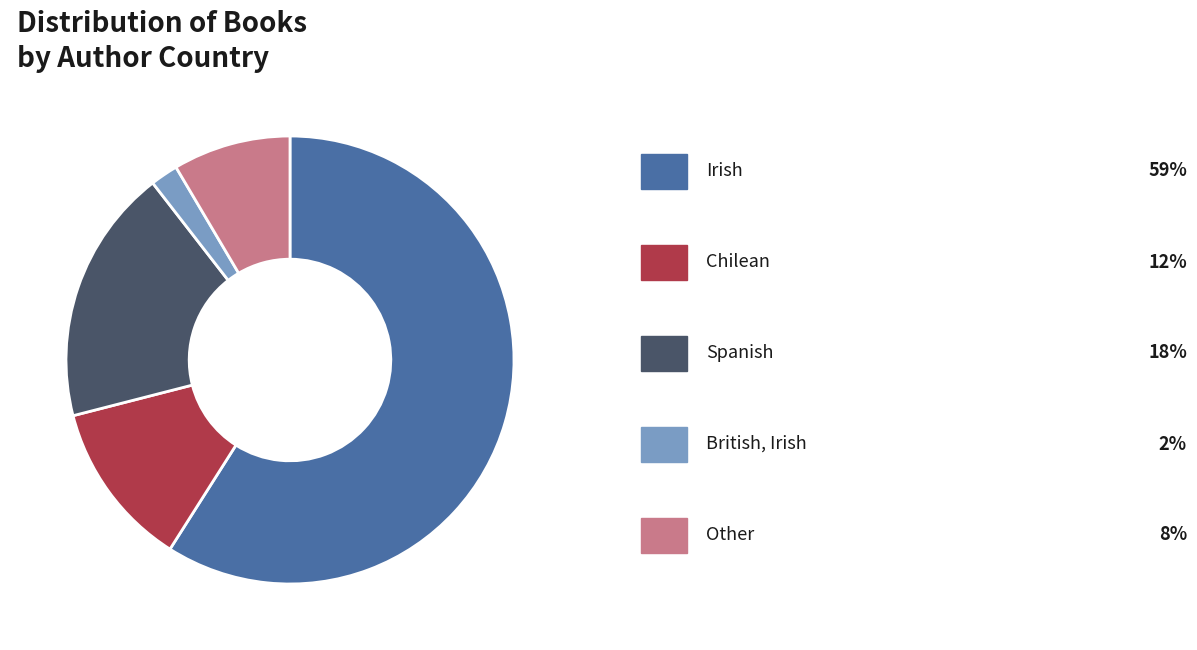

Is there any slice that represents more than half of the pie?

Yes